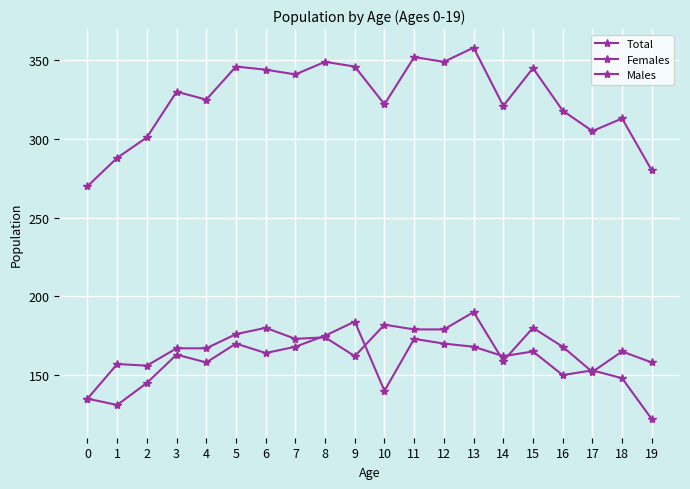

How many data points in Females are less than 163?

10